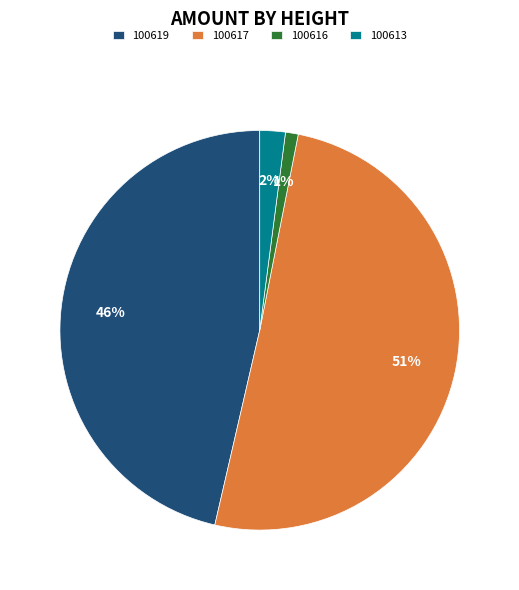

True or false: 100616 accounts for 11% of the total.

False